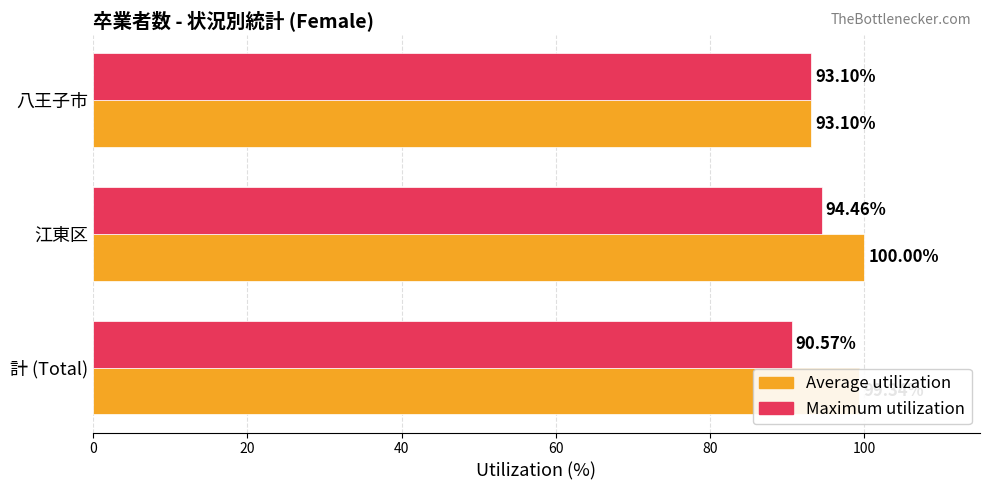

Which category has the highest value across all series?

江東区